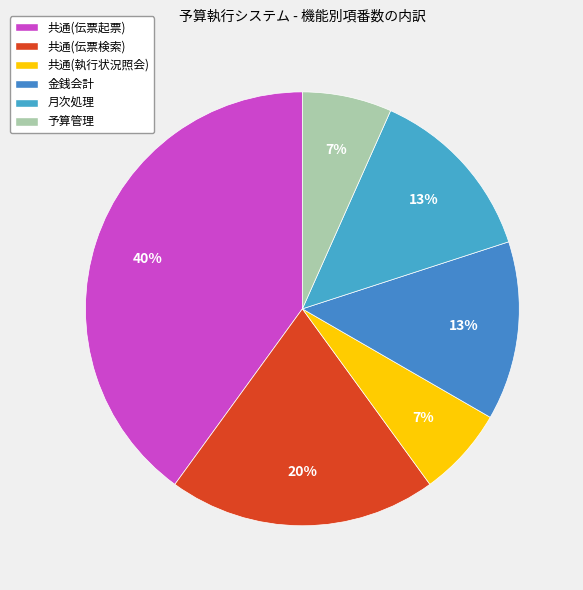

Is it true that 共通(伝票起票) is 40% of the pie?

True